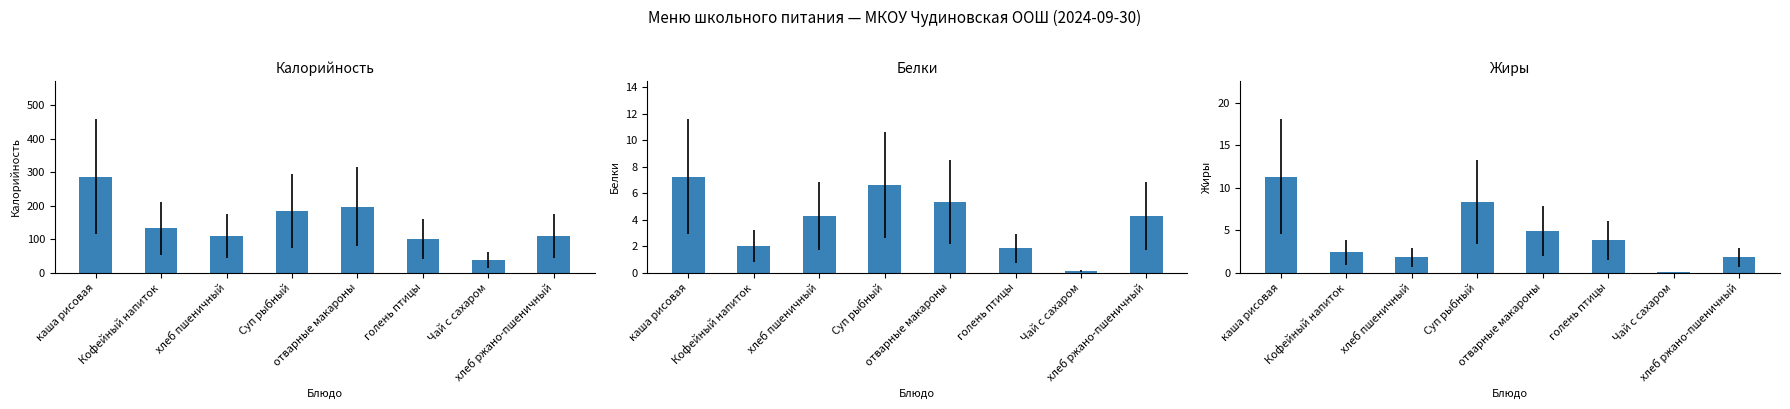

List the series in order of their peak value, highest first.

Калорийность, Жиры, Белки